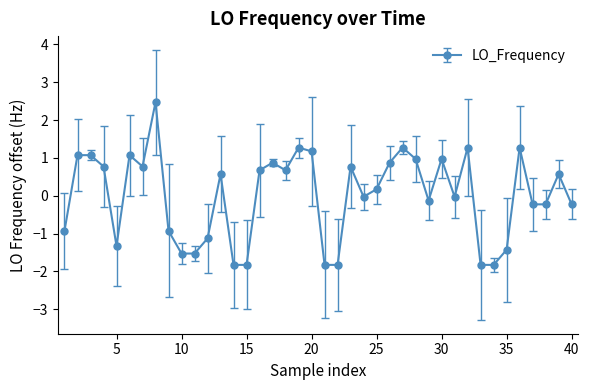

What is the difference between the maximum and minimum values?

4.3